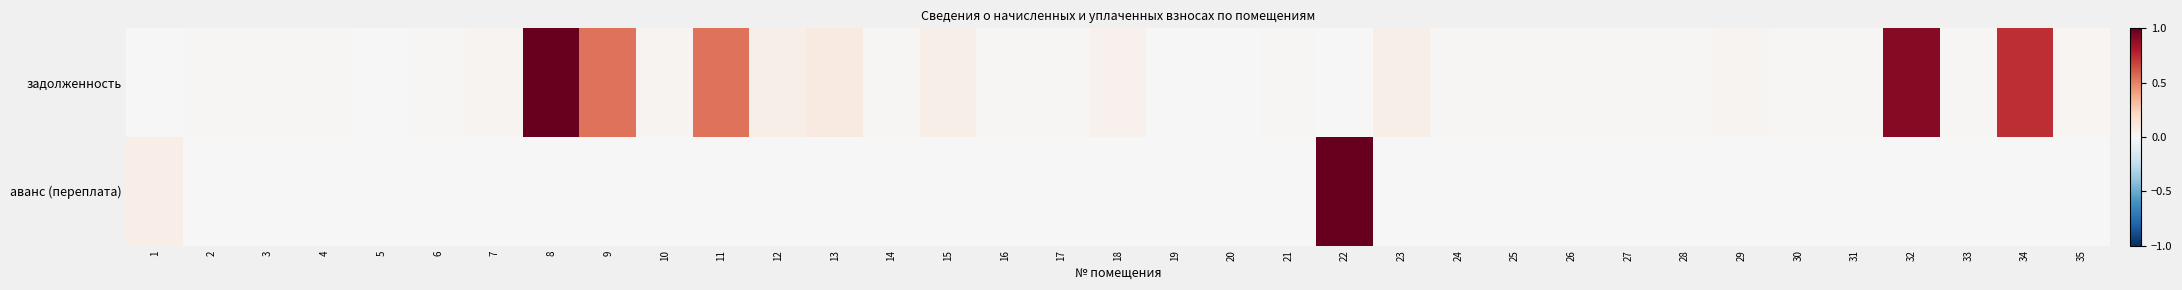

Which series has the largest total across all categories?

задолженность